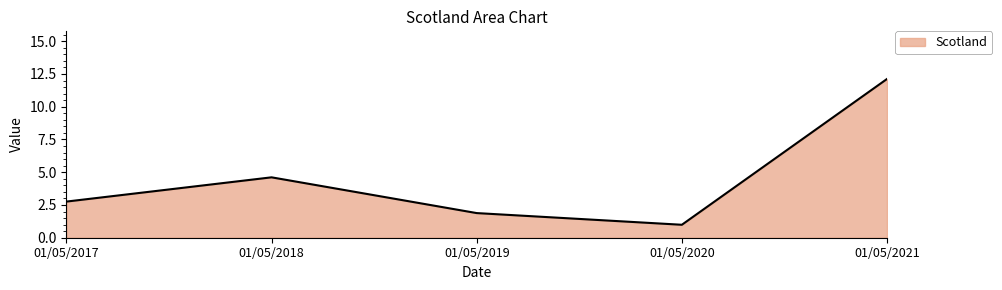

Reading left to right, what are all the values shown in this chart?

2.8	4.6	1.9	1.0	12.1